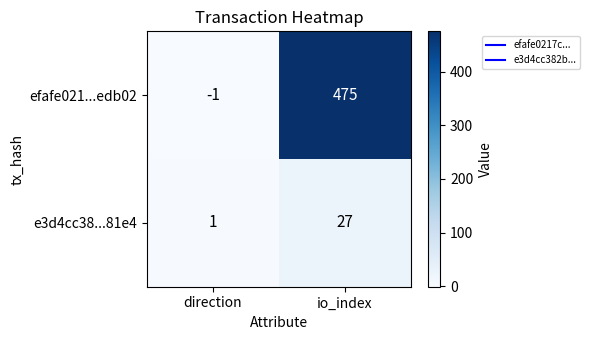

Reading right to left, extract all data points from this chart.

efafe021...edb02: io_index=475	direction=-1
e3d4cc38...81e4: io_index=27	direction=1